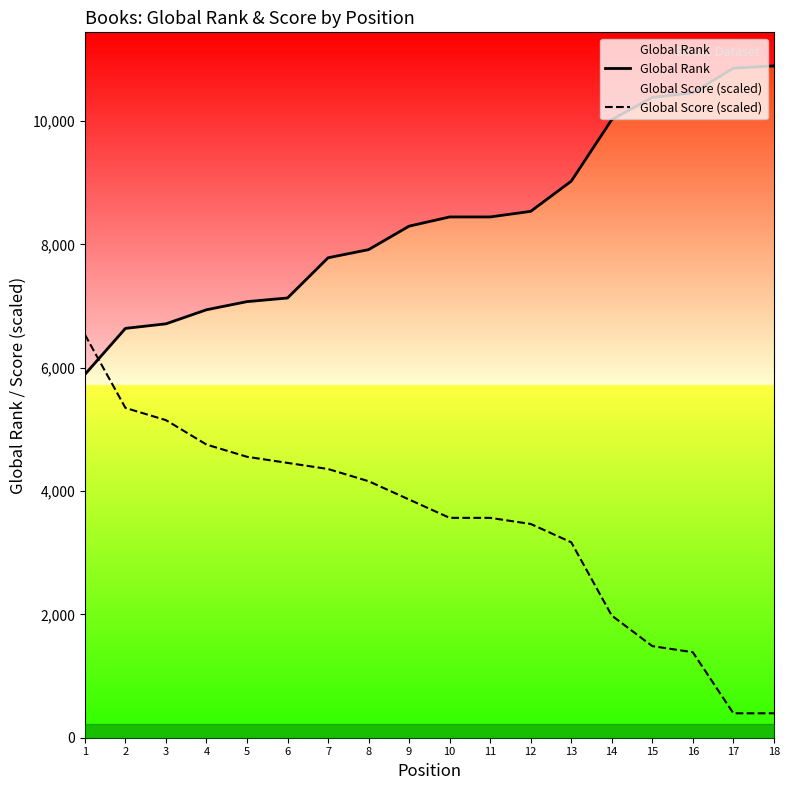

Reading right to left, extract all data points from this chart.

Global Rank: 18=10894.0	17=10857.0	16=10458.0	15=10383.0	14=10023.0	13=9025.0	12=8536.0	11=8445.0	10=8445.0	9=8296.0	8=7915.0	7=7783.0	6=7131.0	5=7072.0	4=6940.0	3=6712.0	2=6638.0	1=5891.0
Global Score (scaled): 18=396.1	17=396.1	16=1386.5	15=1485.5	14=1980.7	13=3169.2	12=3466.3	11=3565.3	10=3565.3	9=3862.4	8=4159.5	7=4357.6	6=4456.6	5=4555.7	4=4753.7	3=5149.9	2=5348.0	1=6536.4